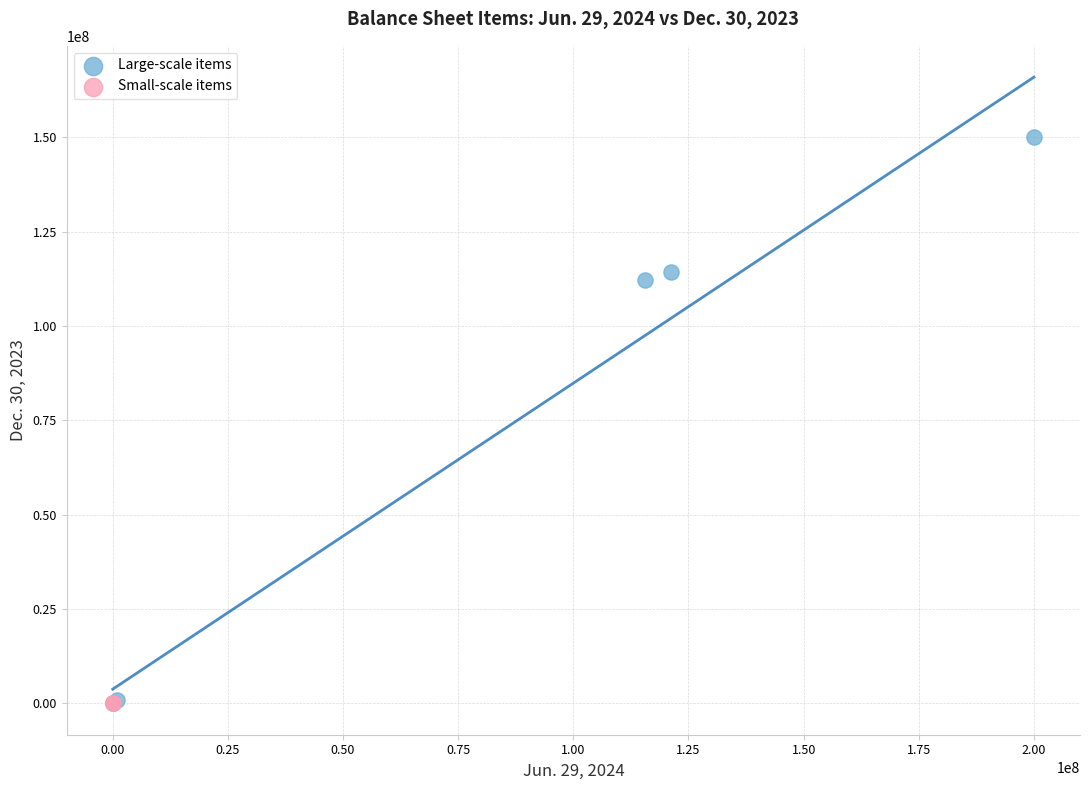

Which series contains the highest Y value?

Large-scale items